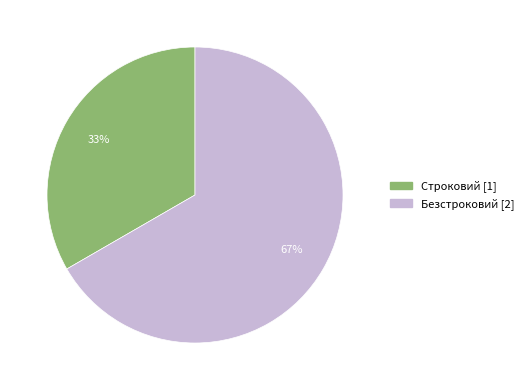

Between Строковий and Безстроковий, which is larger?

Безстроковий